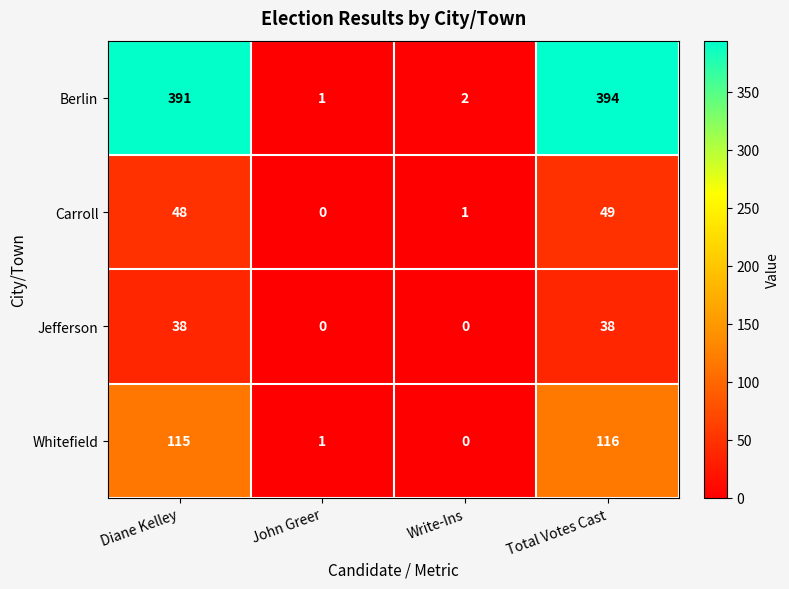

What is the approximate value of Berlin at Total Votes Cast, to the nearest 50?

400